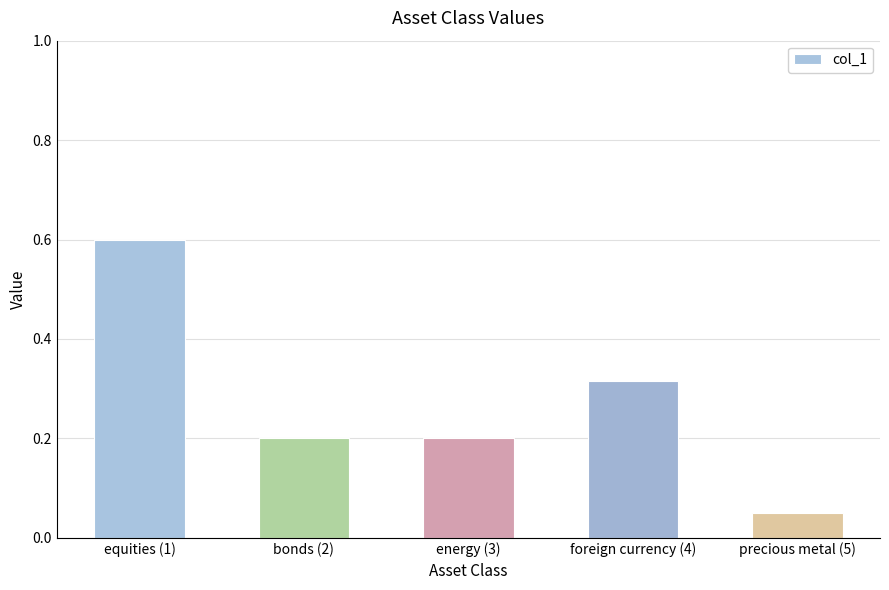

What is the value of the 3rd bar from the left?

0.2